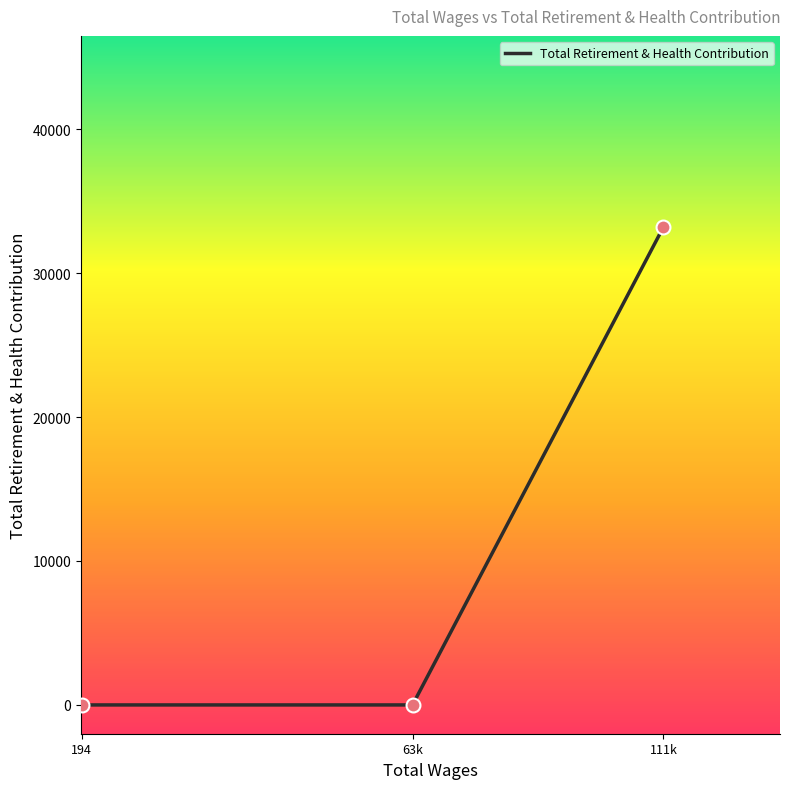

Between 111k and 63k, which is larger?

111k